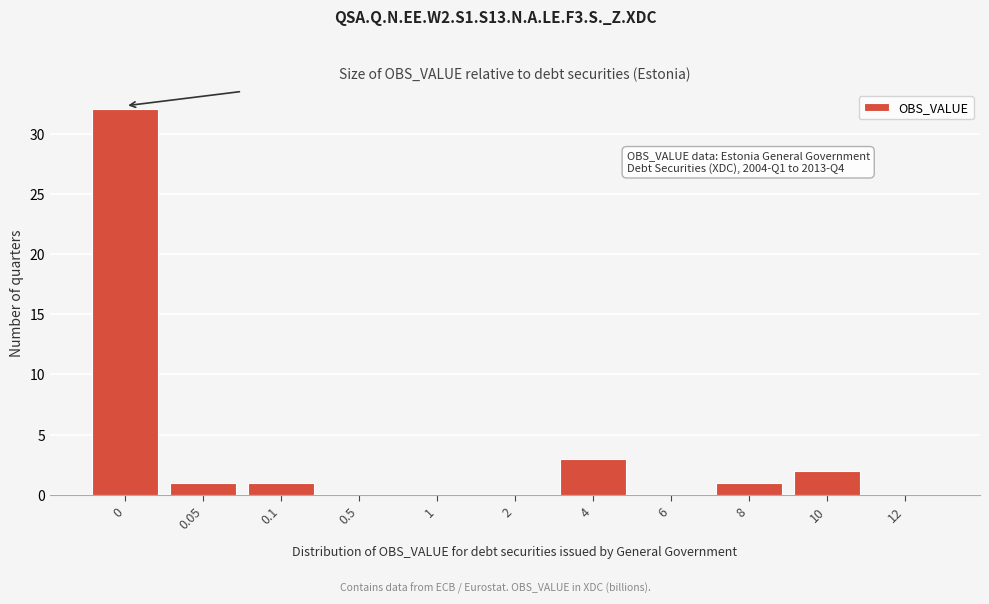

Reading left to right, list all the values displayed in this chart.

0=32	0.05=1	0.1=1	0.5=0	1=0	2=0	4=3	6=0	8=1	10=2	12=0